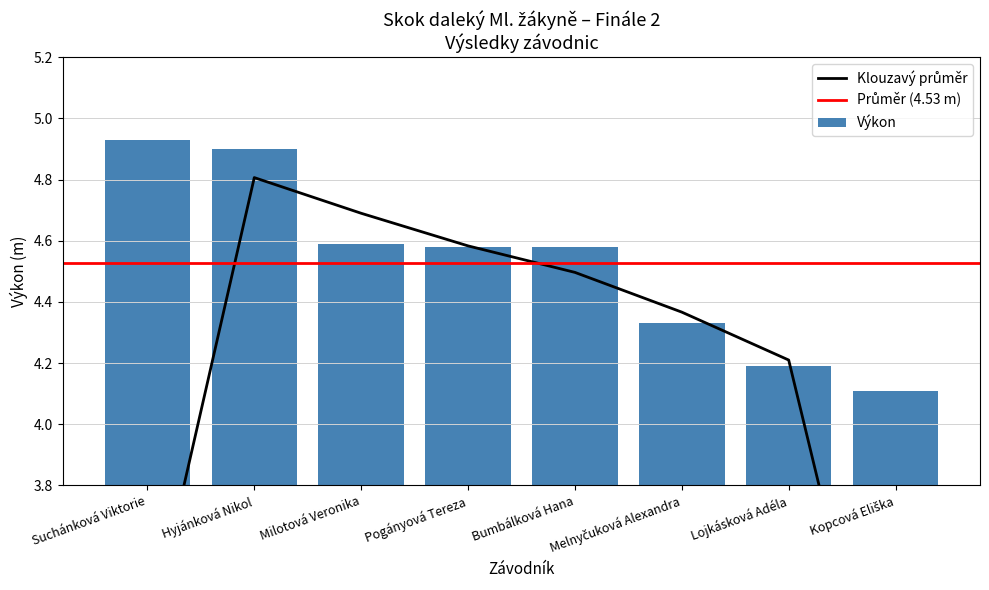

What is the label of the 1st bar from the right?

Kopcová Eliška